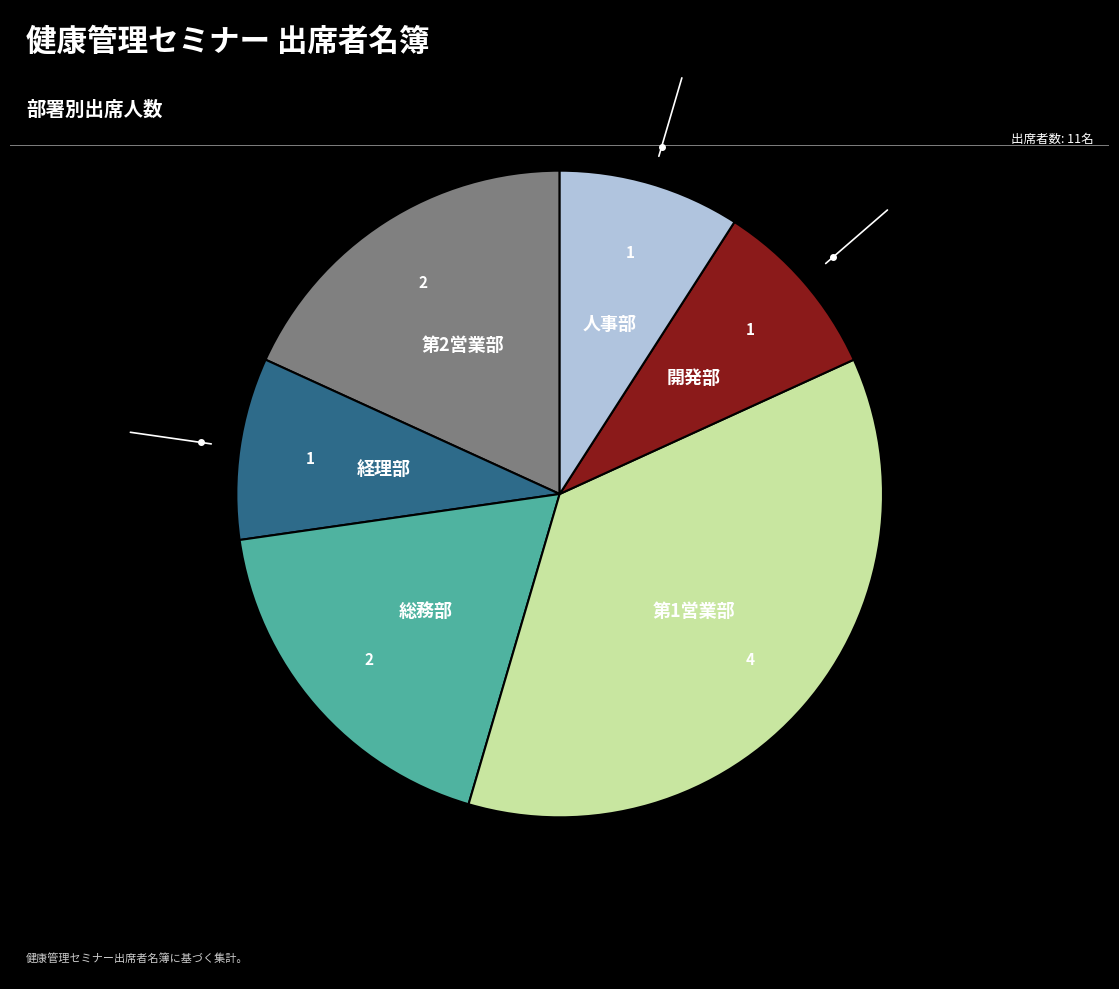

Is there a majority slice in this chart?

No